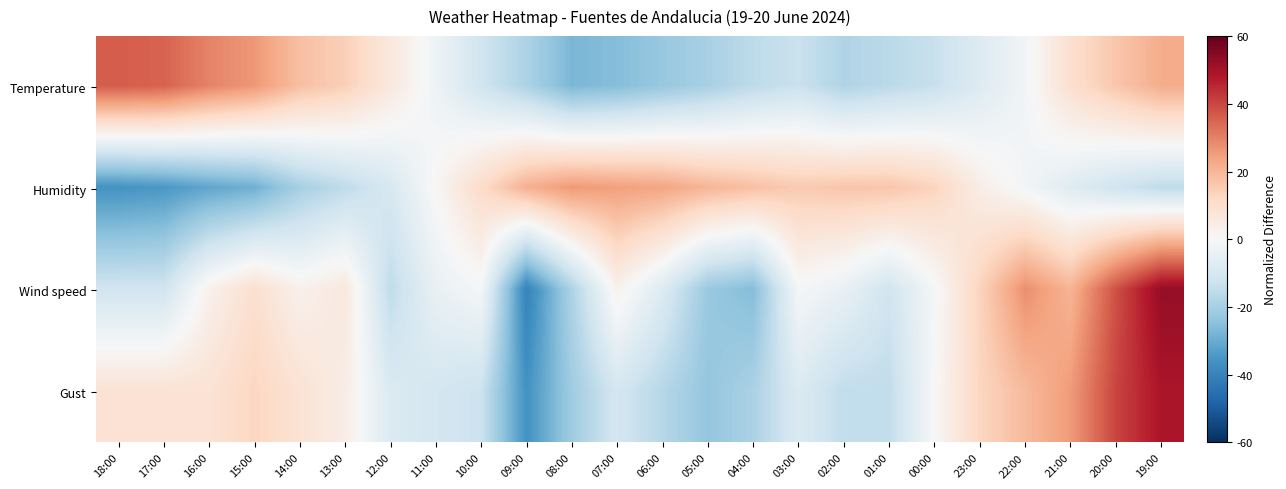

List the series in order of their peak value, lowest first.

Humidity, Temperature, Gust, Wind speed